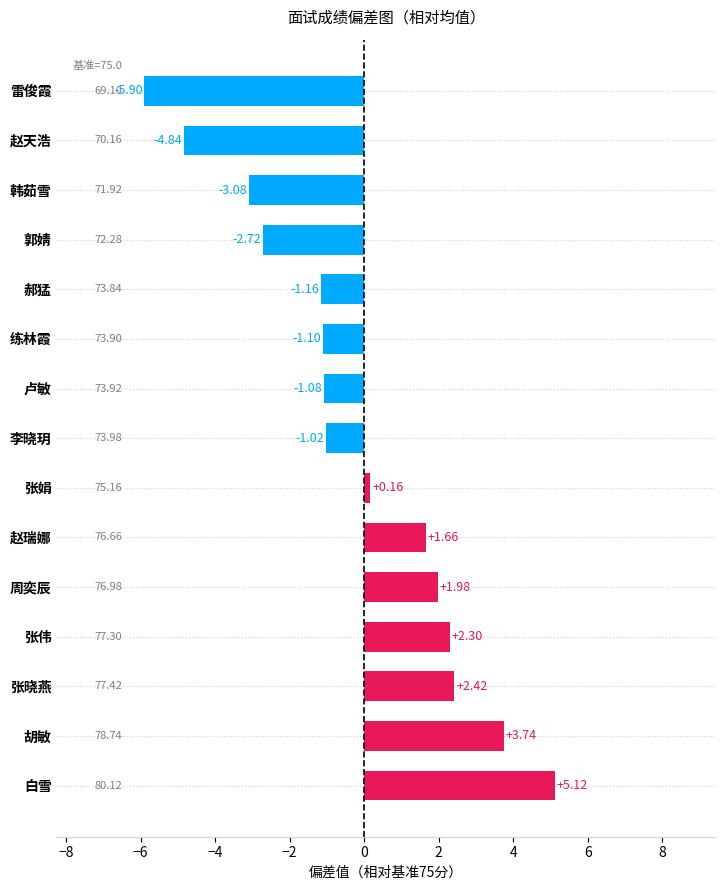

Which category has the highest value across all series?

白雪